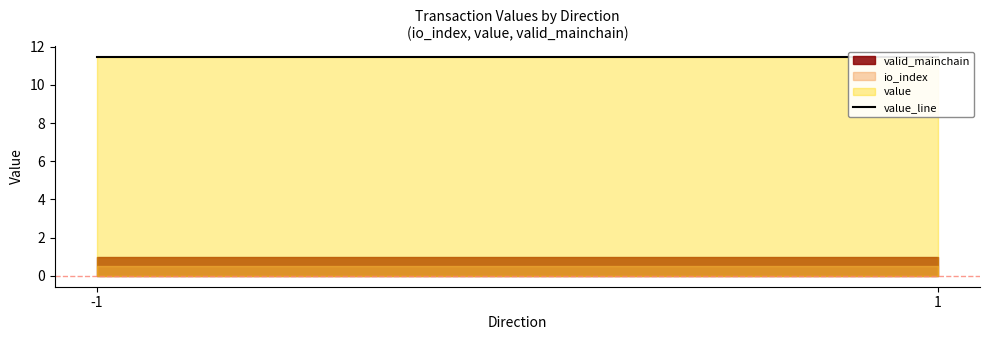

True or false: io_index and valid_mainchain cross at least once.

False